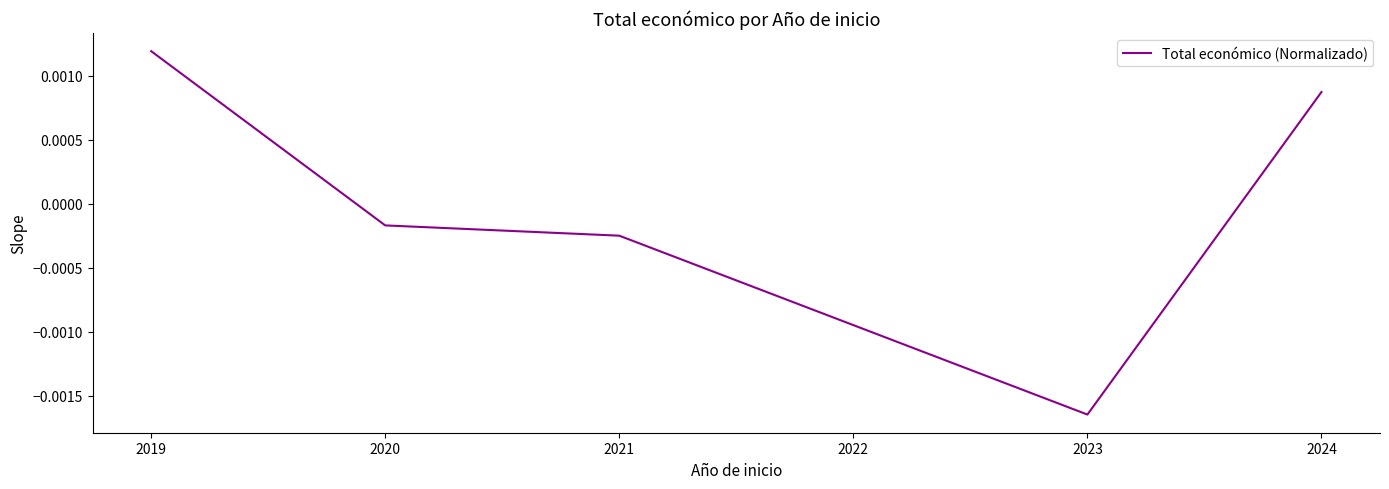

How many values are above zero?

2